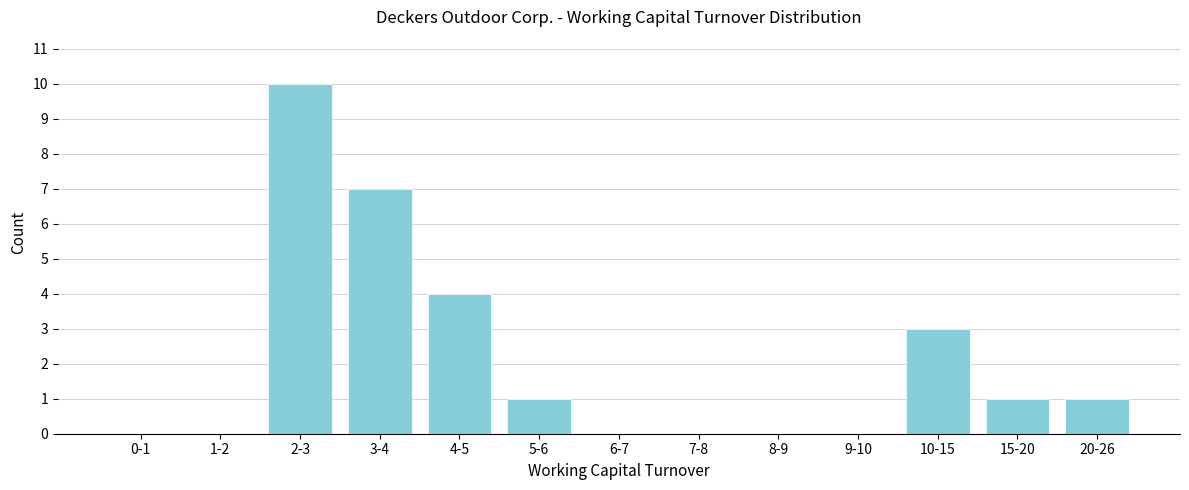

Reading left to right, what are all the values shown in this chart?

0-1=0	1-2=0	2-3=10	3-4=7	4-5=4	5-6=1	6-7=0	7-8=0	8-9=0	9-10=0	10-15=3	15-20=1	20-26=1